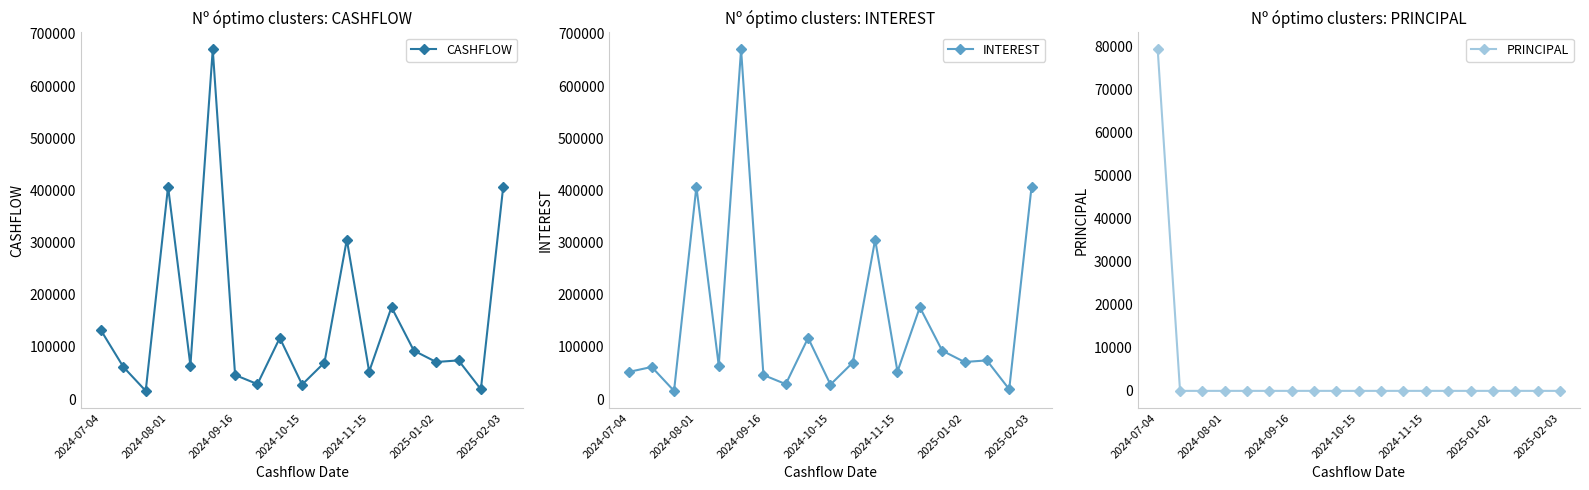

In CASHFLOW, how many points are higher than both neighbors (excluding endpoints)?

6